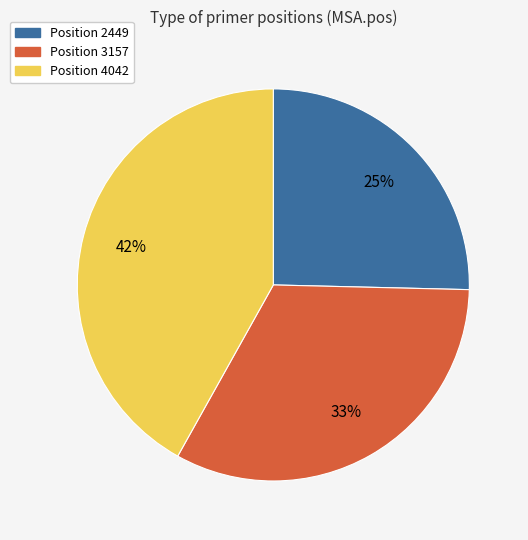

To the nearest percent, what is the difference between the largest and smallest slice percentages?

17%